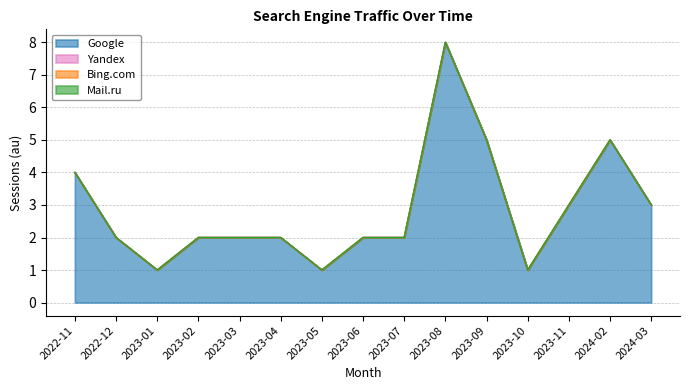

What is the label of the 6th point from the right?

2023-08